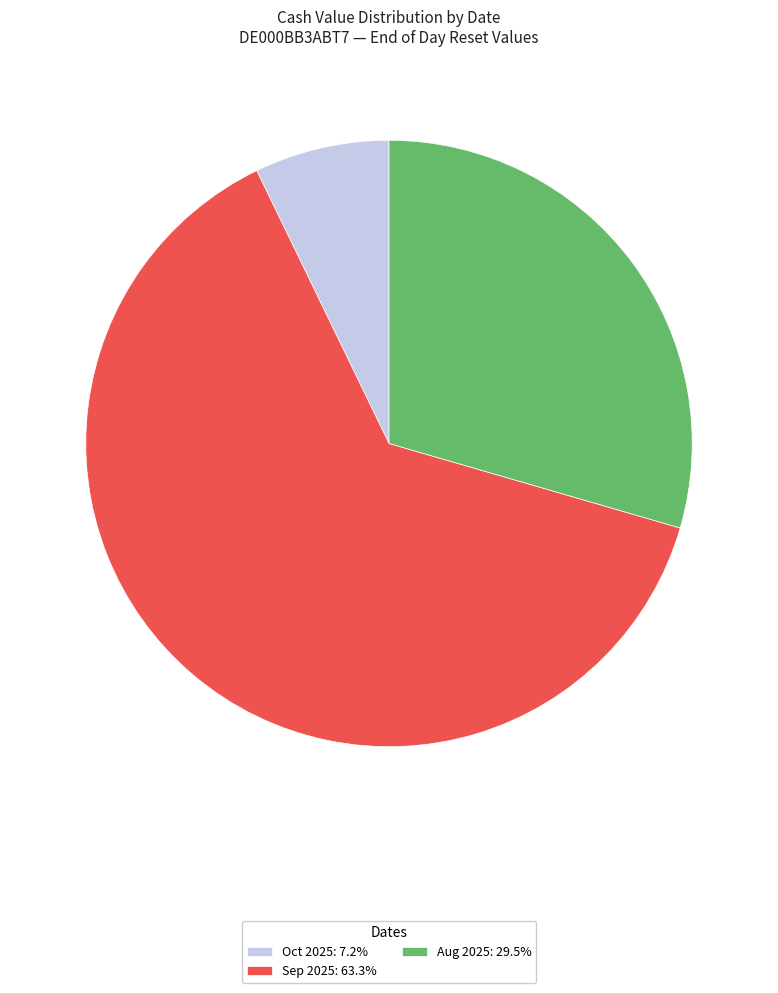

Does any single category account for the majority?

Yes